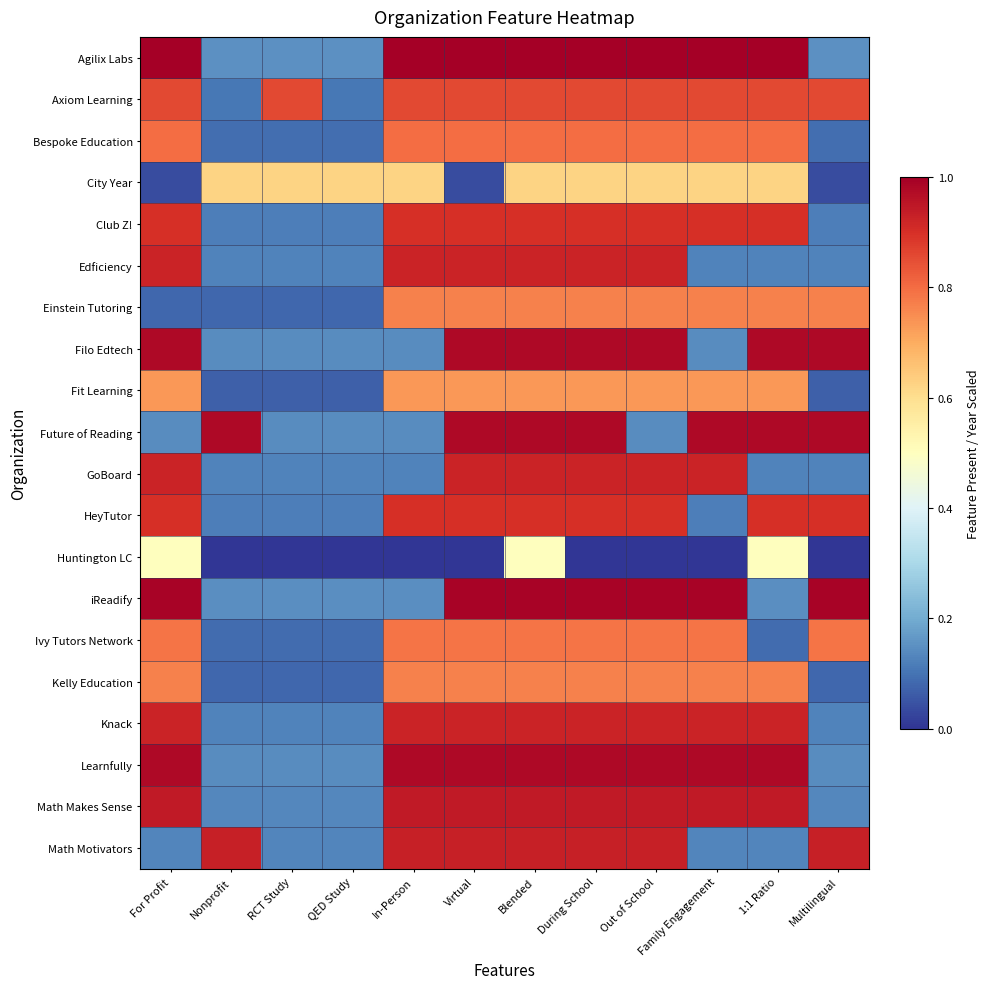

Which series has the largest range (max minus min)?

Agilix Labs